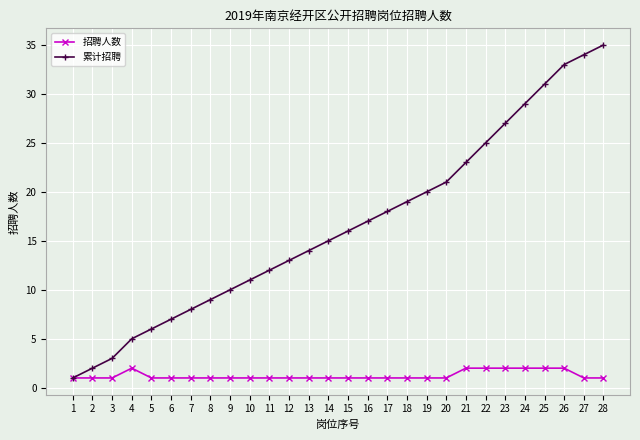

What is the value of the 累计招聘 point at the 1st from the left?

1